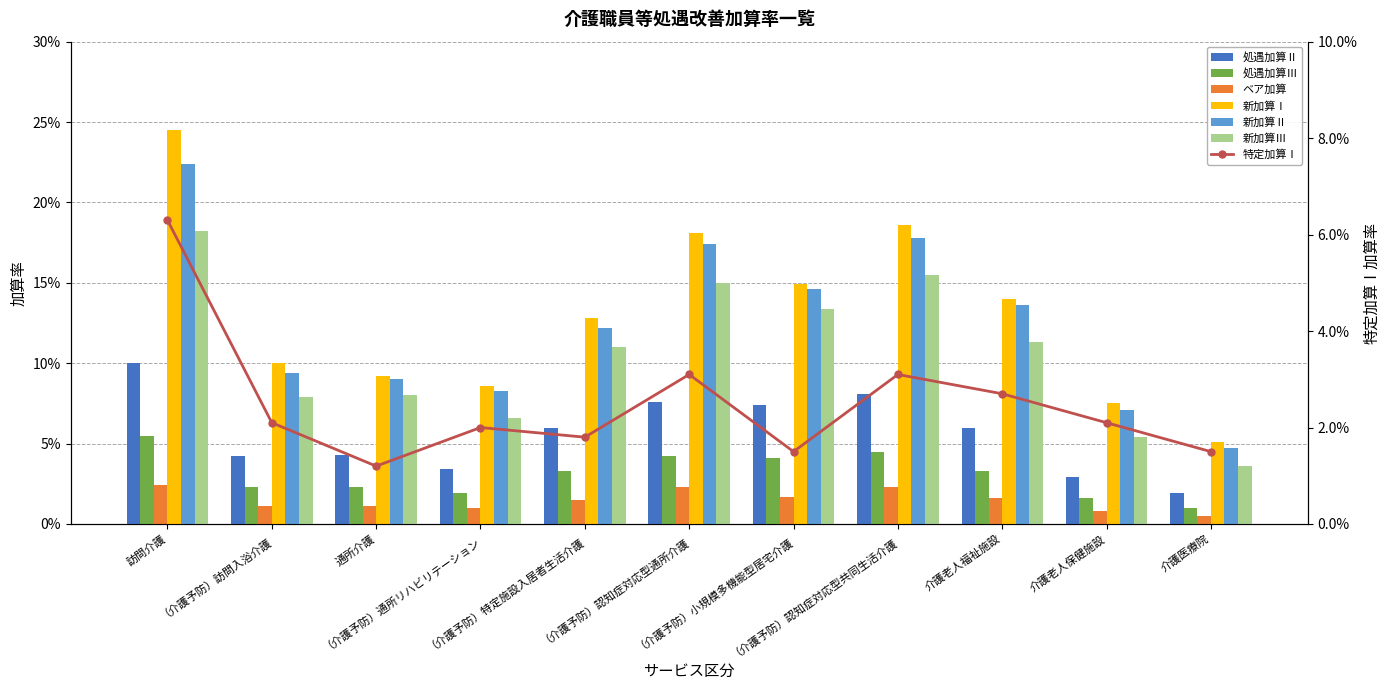

Does the chart contain any negative values?

No